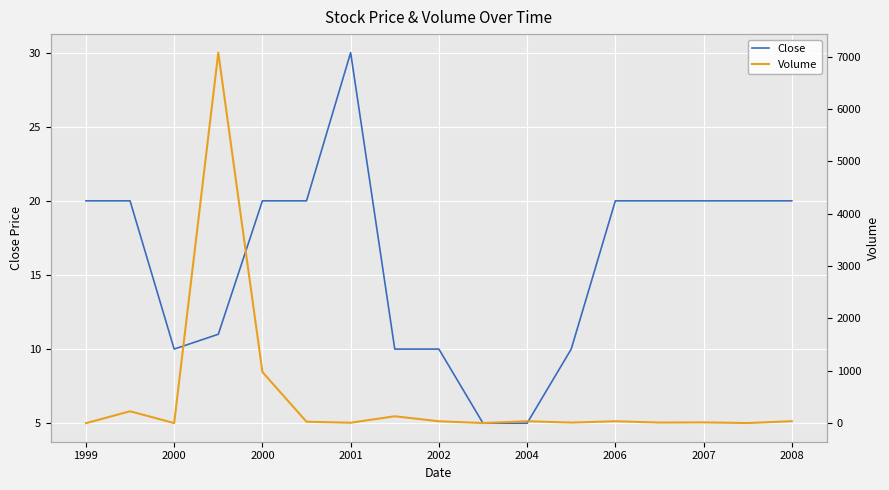

Which category has the lowest value in the Volume series?

1999